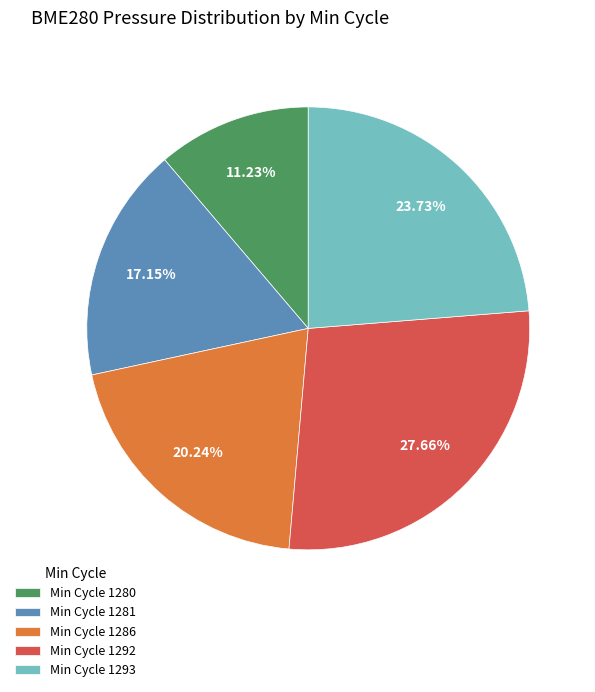

Is there any slice that represents more than half of the pie?

No